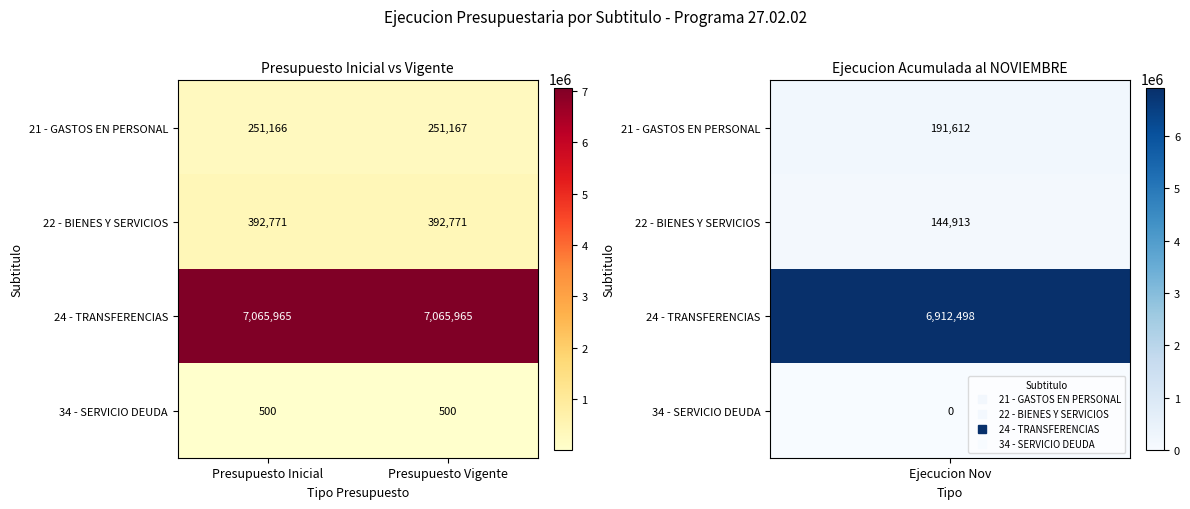

Reading left to right, extract all data points from this chart.

21 - GASTOS EN PERSONAL: 251166	251167
22 - BIENES Y SERVICIOS: 392771	392771
24 - TRANSFERENCIAS: 7065965	7065965
34 - SERVICIO DEUDA: 500	500